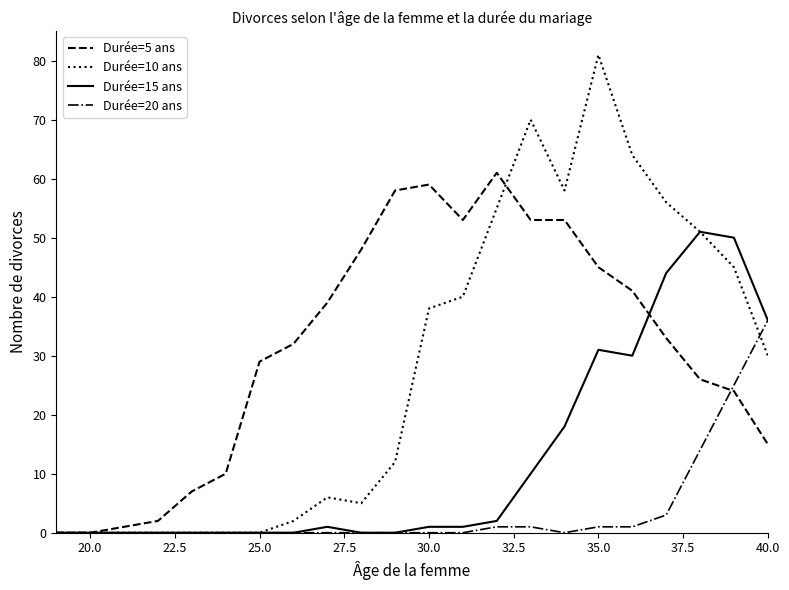

How many categories are shown in the chart?

22